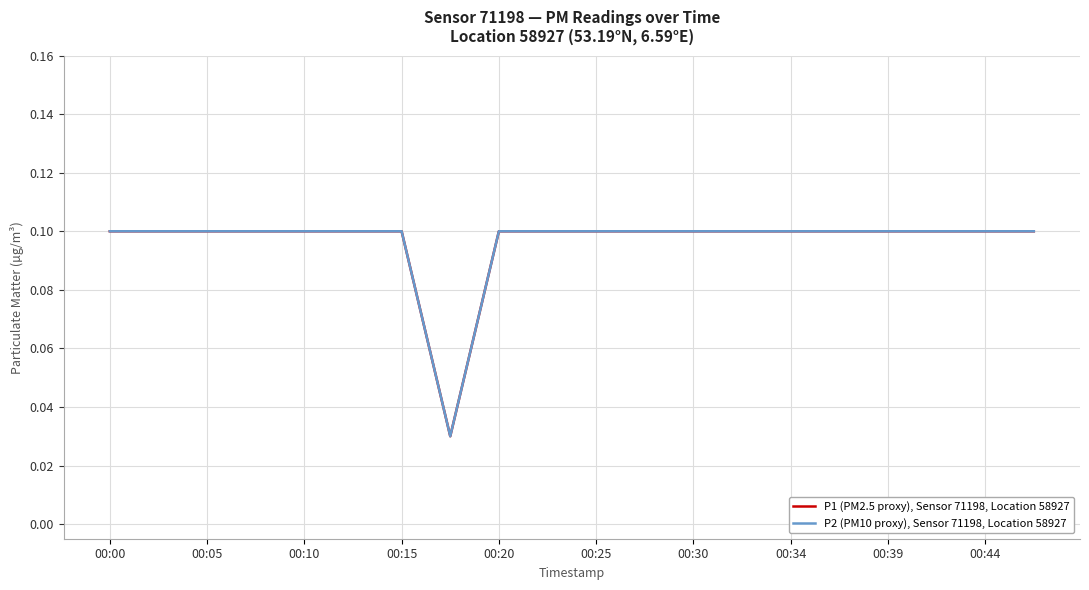

Is this an area chart (filled region under the line)?

No